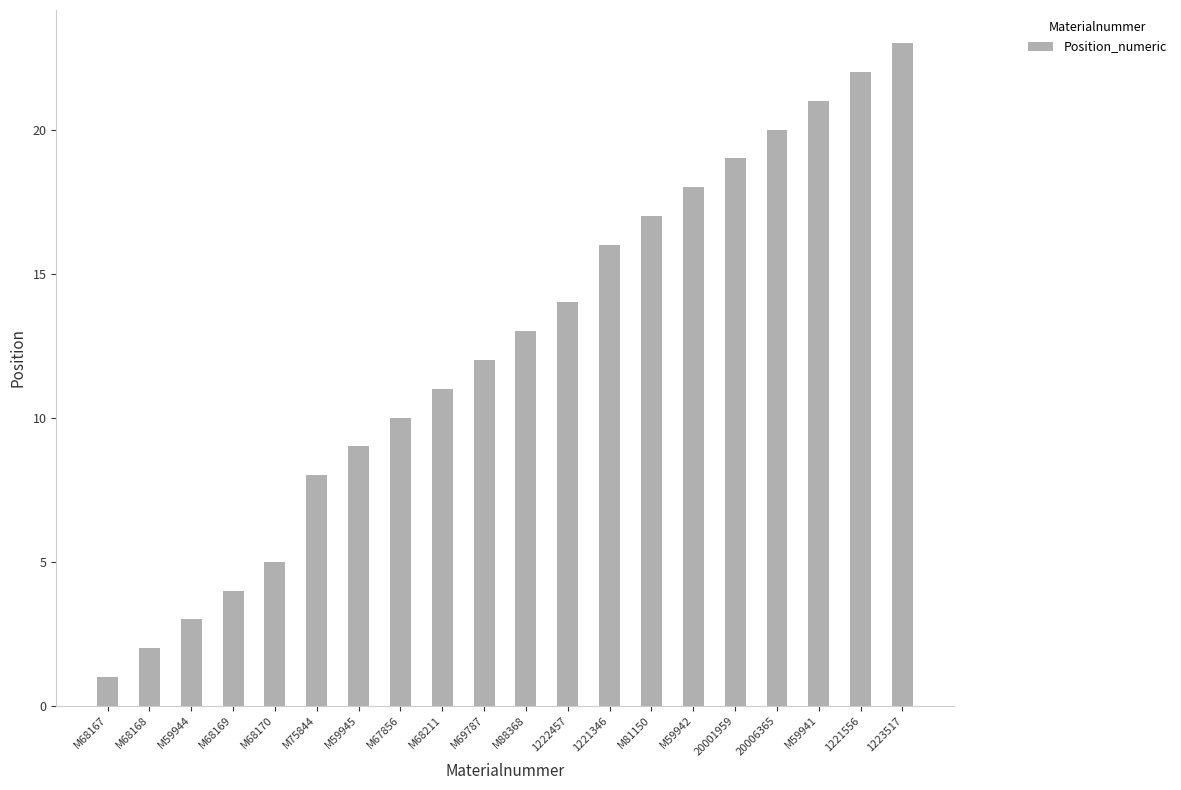

At which category does the chart reach its minimum across all series?

M68167